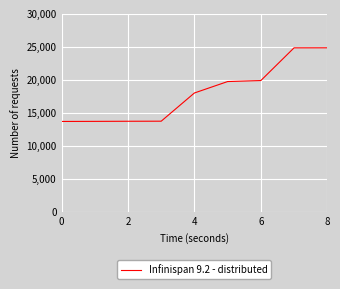

What is the difference between the maximum and minimum values?

11149